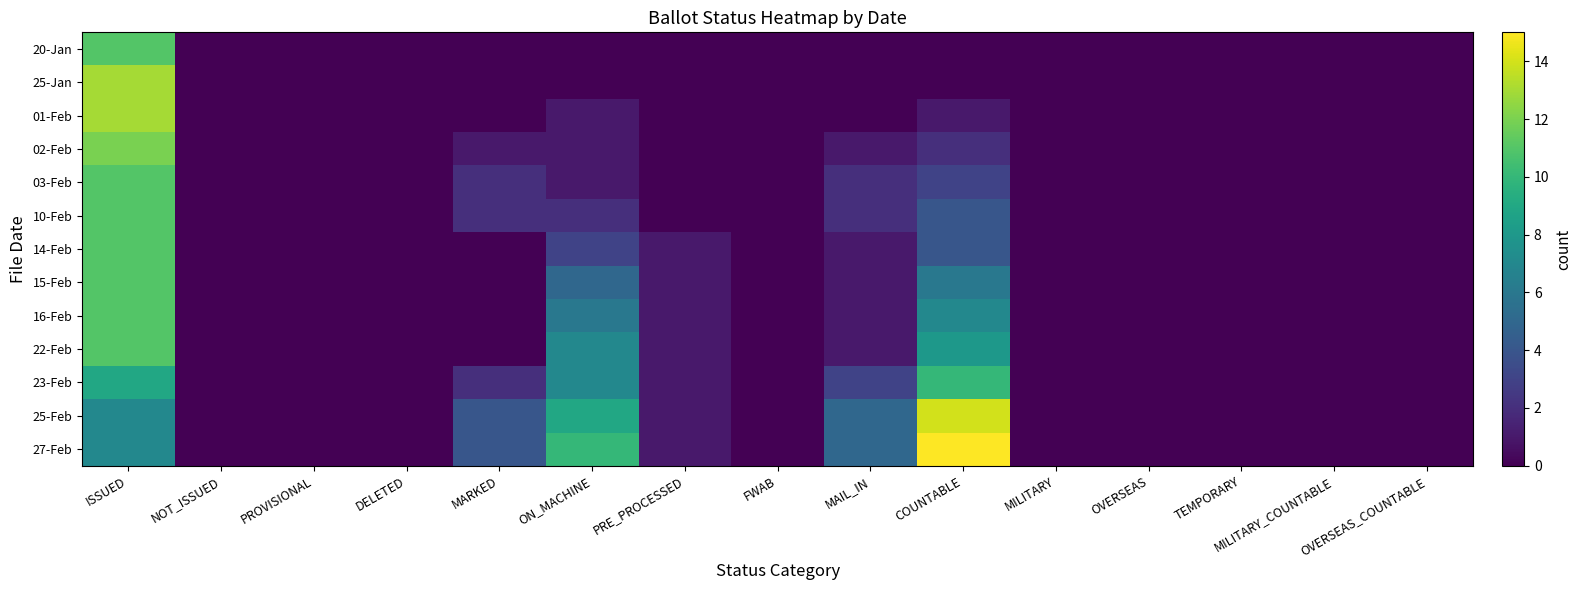

Reading left to right, extract all data points from this chart.

20-Jan: ISSUED=11	NOT_ISSUED=0	PROVISIONAL=0	DELETED=0	MARKED=0	ON_MACHINE=0	PRE_PROCESSED=0	FWAB=0	MAIL_IN=0	COUNTABLE=0	MILITARY=0	OVERSEAS=0	TEMPORARY=0	MILITARY_COUNTABLE=0	OVERSEAS_COUNTABLE=0
25-Jan: ISSUED=13	NOT_ISSUED=0	PROVISIONAL=0	DELETED=0	MARKED=0	ON_MACHINE=0	PRE_PROCESSED=0	FWAB=0	MAIL_IN=0	COUNTABLE=0	MILITARY=0	OVERSEAS=0	TEMPORARY=0	MILITARY_COUNTABLE=0	OVERSEAS_COUNTABLE=0
01-Feb: ISSUED=13	NOT_ISSUED=0	PROVISIONAL=0	DELETED=0	MARKED=0	ON_MACHINE=1	PRE_PROCESSED=0	FWAB=0	MAIL_IN=0	COUNTABLE=1	MILITARY=0	OVERSEAS=0	TEMPORARY=0	MILITARY_COUNTABLE=0	OVERSEAS_COUNTABLE=0
02-Feb: ISSUED=12	NOT_ISSUED=0	PROVISIONAL=0	DELETED=0	MARKED=1	ON_MACHINE=1	PRE_PROCESSED=0	FWAB=0	MAIL_IN=1	COUNTABLE=2	MILITARY=0	OVERSEAS=0	TEMPORARY=0	MILITARY_COUNTABLE=0	OVERSEAS_COUNTABLE=0
03-Feb: ISSUED=11	NOT_ISSUED=0	PROVISIONAL=0	DELETED=0	MARKED=2	ON_MACHINE=1	PRE_PROCESSED=0	FWAB=0	MAIL_IN=2	COUNTABLE=3	MILITARY=0	OVERSEAS=0	TEMPORARY=0	MILITARY_COUNTABLE=0	OVERSEAS_COUNTABLE=0
10-Feb: ISSUED=11	NOT_ISSUED=0	PROVISIONAL=0	DELETED=0	MARKED=2	ON_MACHINE=2	PRE_PROCESSED=0	FWAB=0	MAIL_IN=2	COUNTABLE=4	MILITARY=0	OVERSEAS=0	TEMPORARY=0	MILITARY_COUNTABLE=0	OVERSEAS_COUNTABLE=0
14-Feb: ISSUED=11	NOT_ISSUED=0	PROVISIONAL=0	DELETED=0	MARKED=0	ON_MACHINE=3	PRE_PROCESSED=1	FWAB=0	MAIL_IN=1	COUNTABLE=4	MILITARY=0	OVERSEAS=0	TEMPORARY=0	MILITARY_COUNTABLE=0	OVERSEAS_COUNTABLE=0
15-Feb: ISSUED=11	NOT_ISSUED=0	PROVISIONAL=0	DELETED=0	MARKED=0	ON_MACHINE=5	PRE_PROCESSED=1	FWAB=0	MAIL_IN=1	COUNTABLE=6	MILITARY=0	OVERSEAS=0	TEMPORARY=0	MILITARY_COUNTABLE=0	OVERSEAS_COUNTABLE=0
16-Feb: ISSUED=11	NOT_ISSUED=0	PROVISIONAL=0	DELETED=0	MARKED=0	ON_MACHINE=6	PRE_PROCESSED=1	FWAB=0	MAIL_IN=1	COUNTABLE=7	MILITARY=0	OVERSEAS=0	TEMPORARY=0	MILITARY_COUNTABLE=0	OVERSEAS_COUNTABLE=0
22-Feb: ISSUED=11	NOT_ISSUED=0	PROVISIONAL=0	DELETED=0	MARKED=0	ON_MACHINE=7	PRE_PROCESSED=1	FWAB=0	MAIL_IN=1	COUNTABLE=8	MILITARY=0	OVERSEAS=0	TEMPORARY=0	MILITARY_COUNTABLE=0	OVERSEAS_COUNTABLE=0
23-Feb: ISSUED=9	NOT_ISSUED=0	PROVISIONAL=0	DELETED=0	MARKED=2	ON_MACHINE=7	PRE_PROCESSED=1	FWAB=0	MAIL_IN=3	COUNTABLE=10	MILITARY=0	OVERSEAS=0	TEMPORARY=0	MILITARY_COUNTABLE=0	OVERSEAS_COUNTABLE=0
25-Feb: ISSUED=7	NOT_ISSUED=0	PROVISIONAL=0	DELETED=0	MARKED=4	ON_MACHINE=9	PRE_PROCESSED=1	FWAB=0	MAIL_IN=5	COUNTABLE=14	MILITARY=0	OVERSEAS=0	TEMPORARY=0	MILITARY_COUNTABLE=0	OVERSEAS_COUNTABLE=0
27-Feb: ISSUED=7	NOT_ISSUED=0	PROVISIONAL=0	DELETED=0	MARKED=4	ON_MACHINE=10	PRE_PROCESSED=1	FWAB=0	MAIL_IN=5	COUNTABLE=15	MILITARY=0	OVERSEAS=0	TEMPORARY=0	MILITARY_COUNTABLE=0	OVERSEAS_COUNTABLE=0